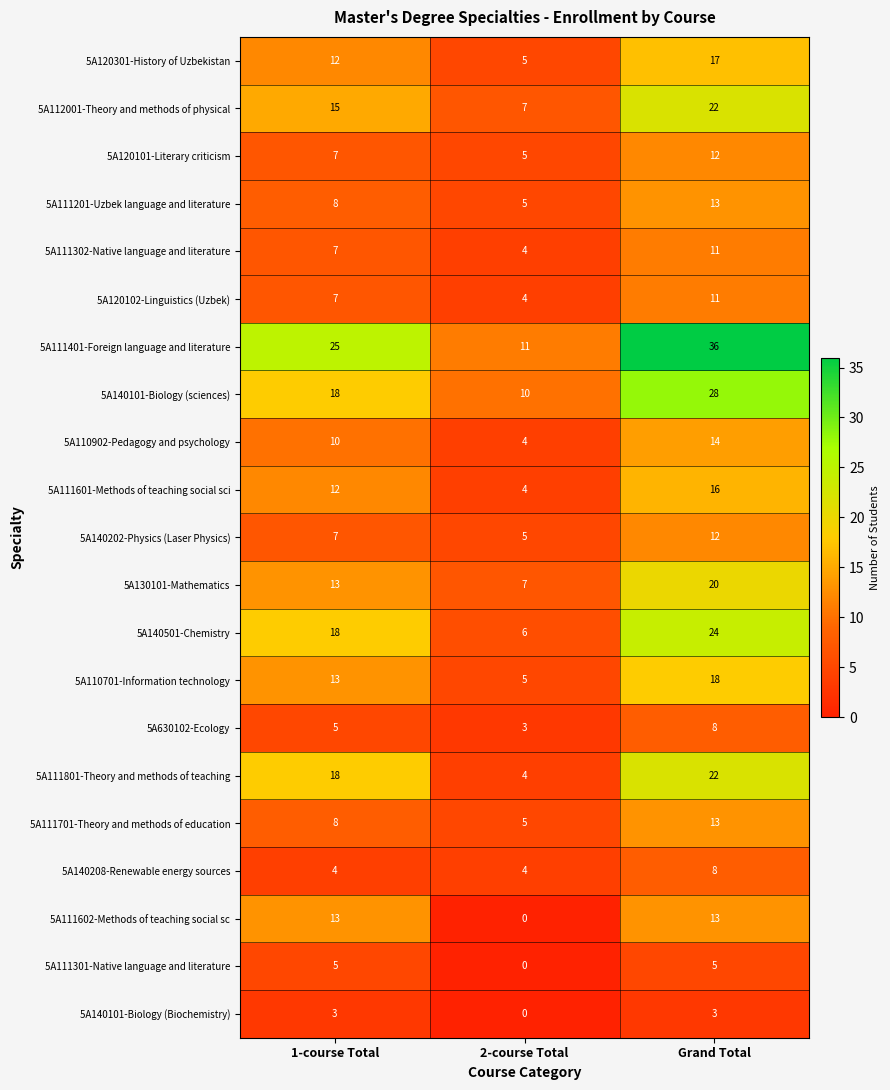

Which label corresponds to the largest value in the chart?

Grand Total